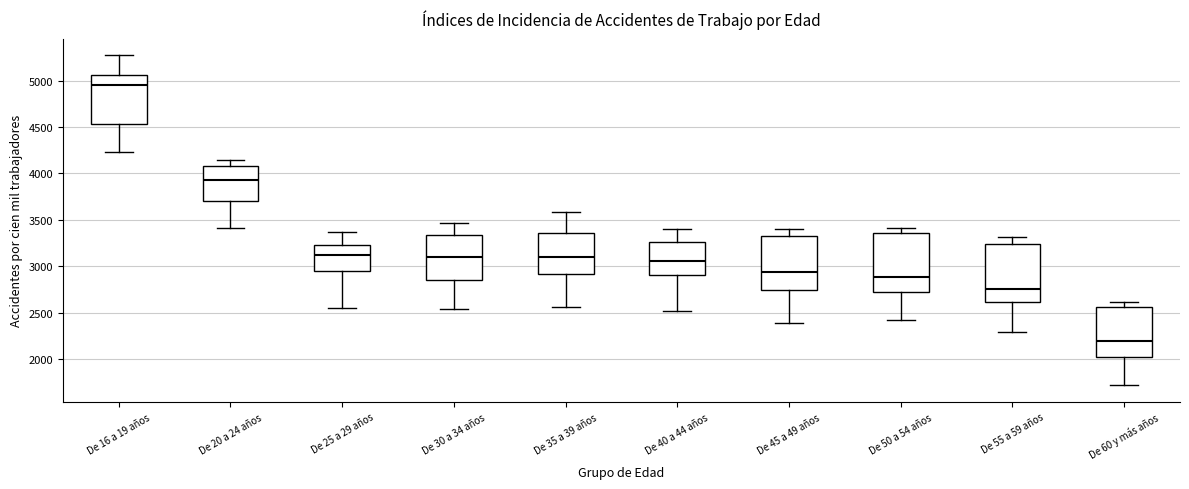

Where does the median line of the box for De 50 a 54 años sit on the y-axis? The values are not printed on the chart, so give them approximately, as read against the axis.

2900